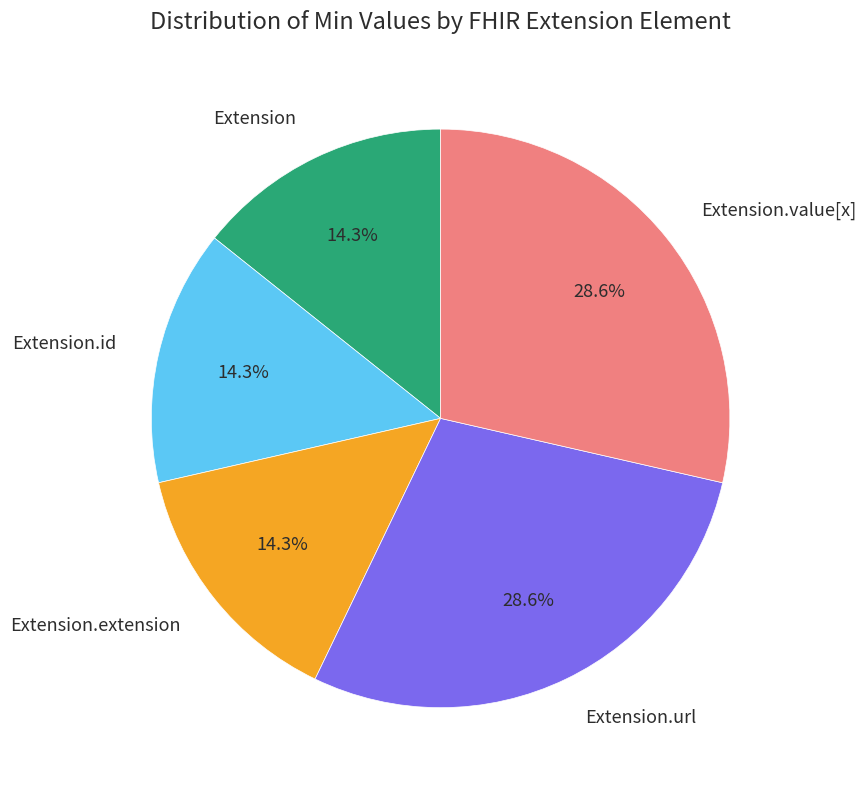

How much of the chart is everything except Extension.url?

71.4%